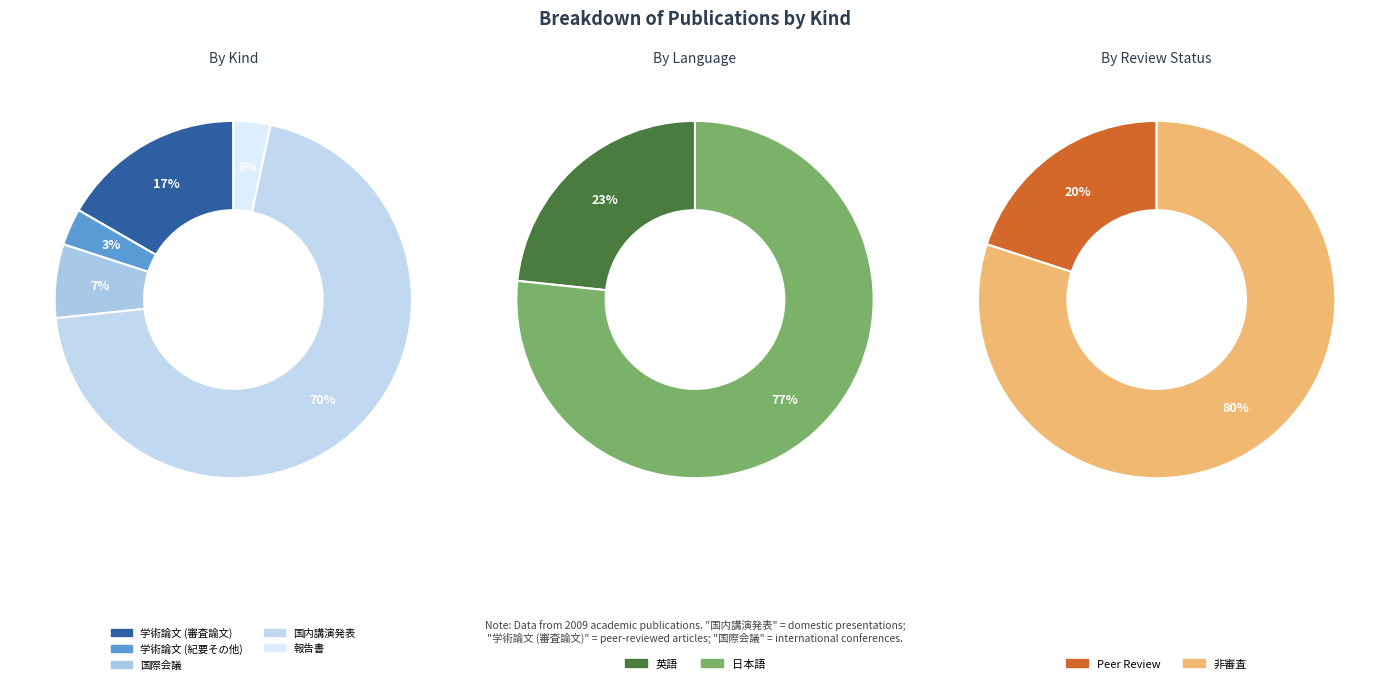

Which category accounts for the majority?

国内講演発表